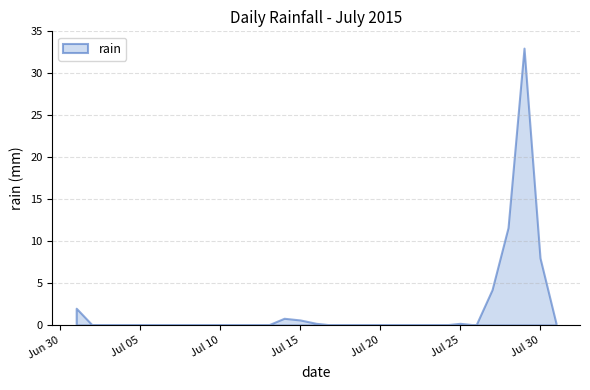

The value at 2015-07-01 is 2.0. True or false?

True